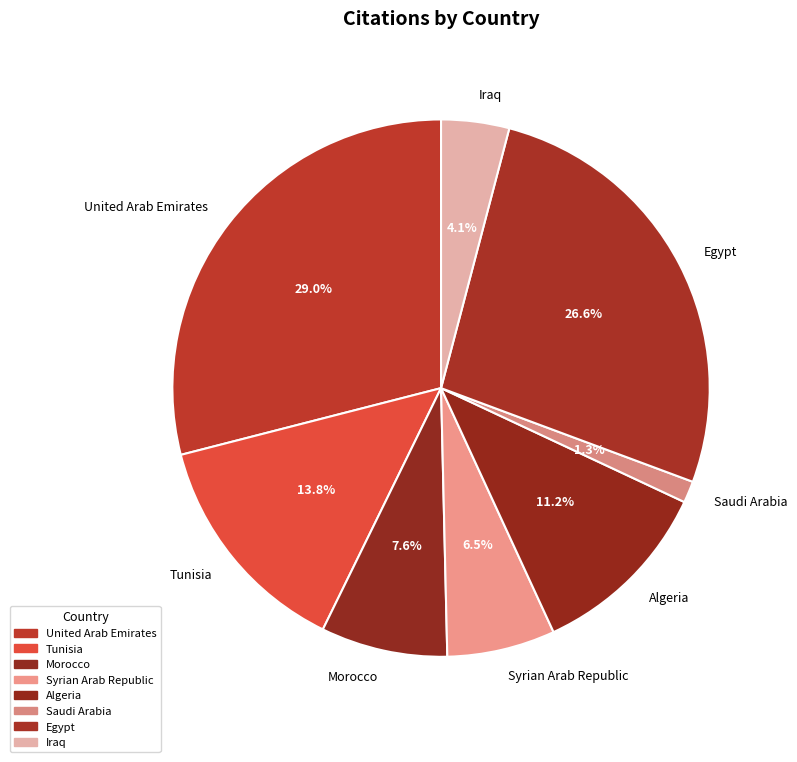

Is it true that Egypt is 15% of the pie?

False